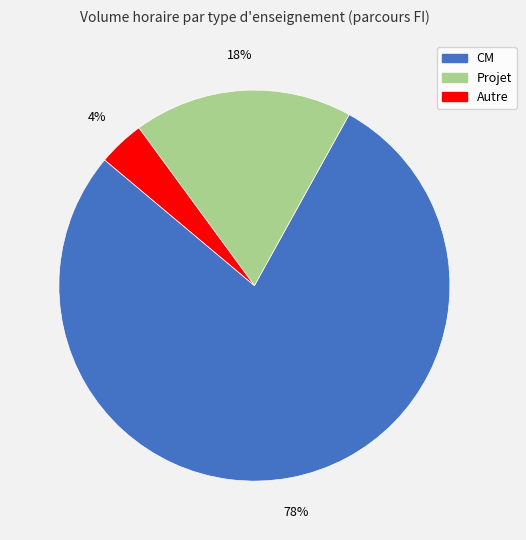

To the nearest percent, what is the difference between the largest and smallest slice percentages?

74%